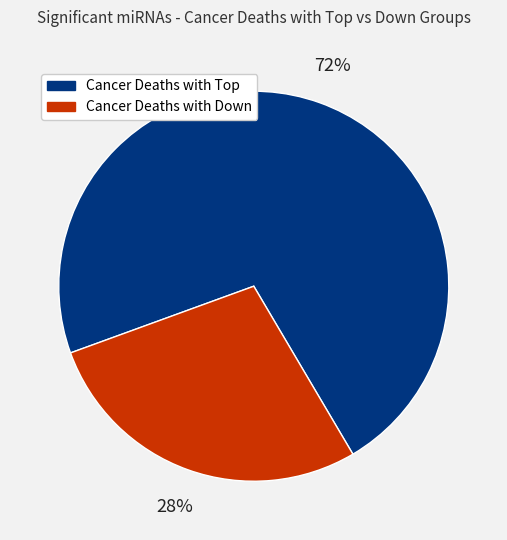

Rank the categories by value from highest to lowest.

Cancer Deaths with Top, Cancer Deaths with Down